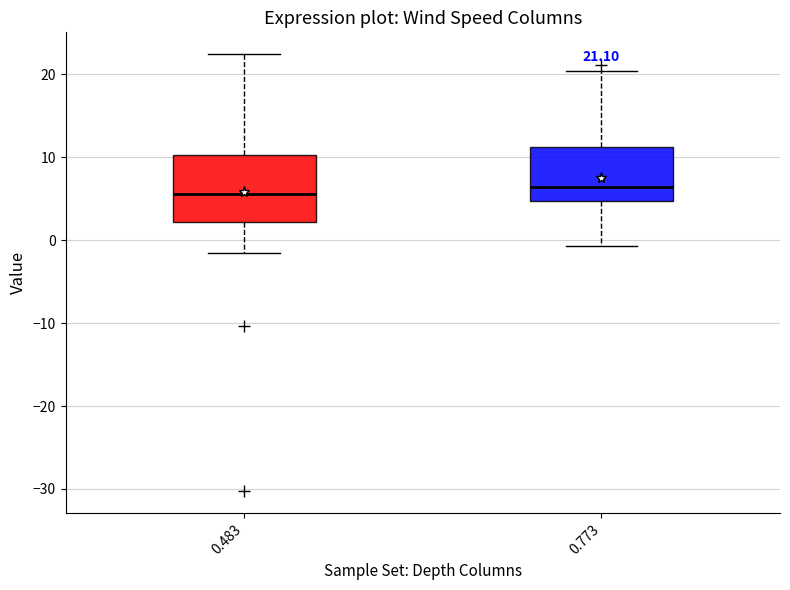

Which box is the tallest, from its lower edge to its upper edge?

0.483